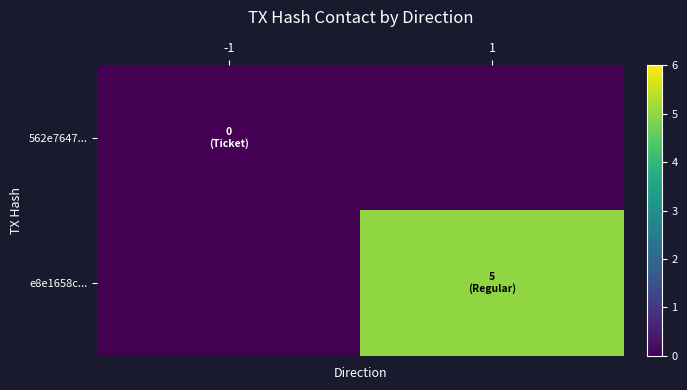

How many series are shown in this chart?

2